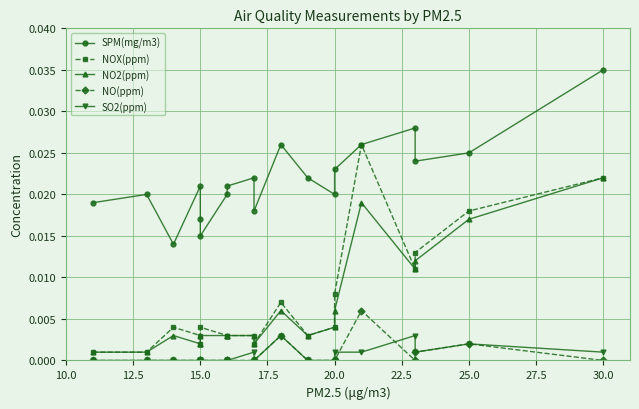

Which series has the largest range (max minus min)?

NOX(ppm)